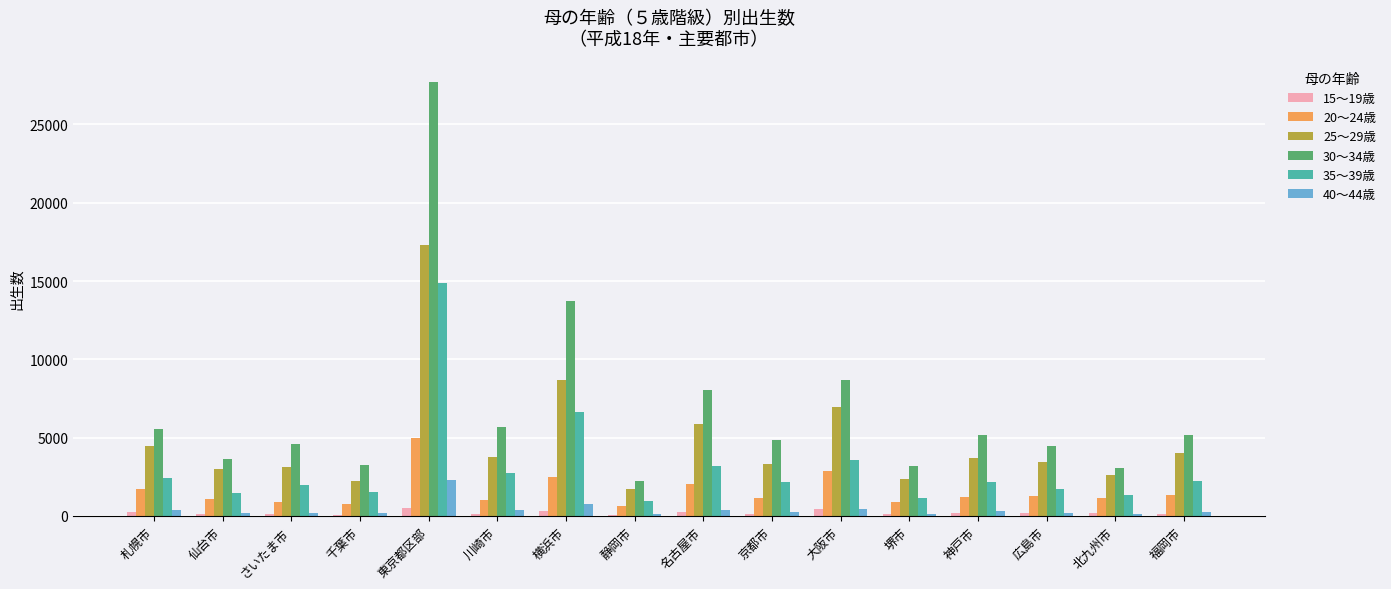

What is the greatest value displayed?

27704